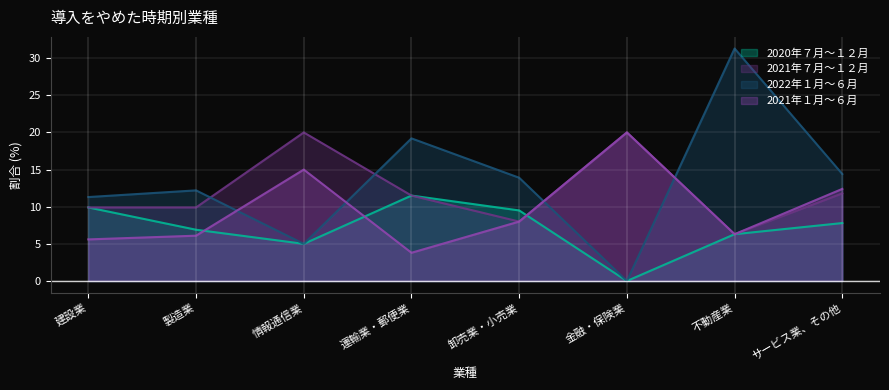

What is the average value of the 2020年７月～１２月 series?

7.1